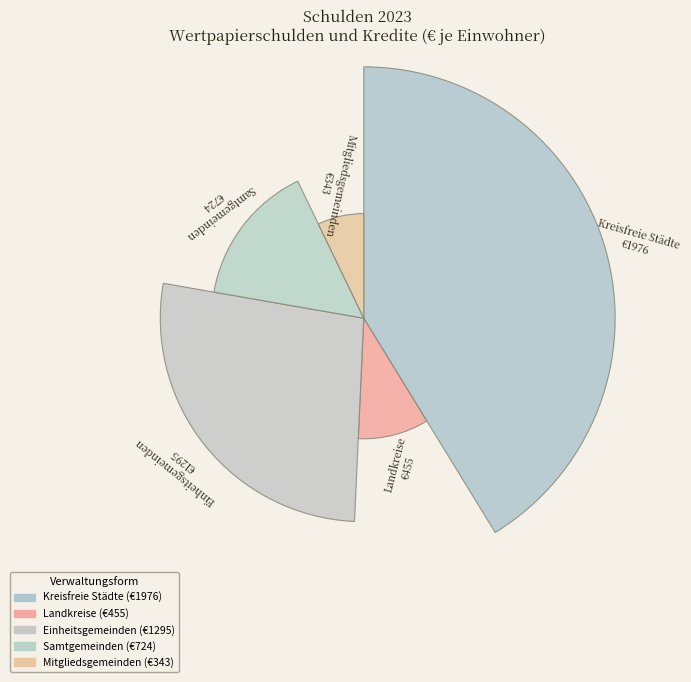

Does the chart contain any negative values?

No